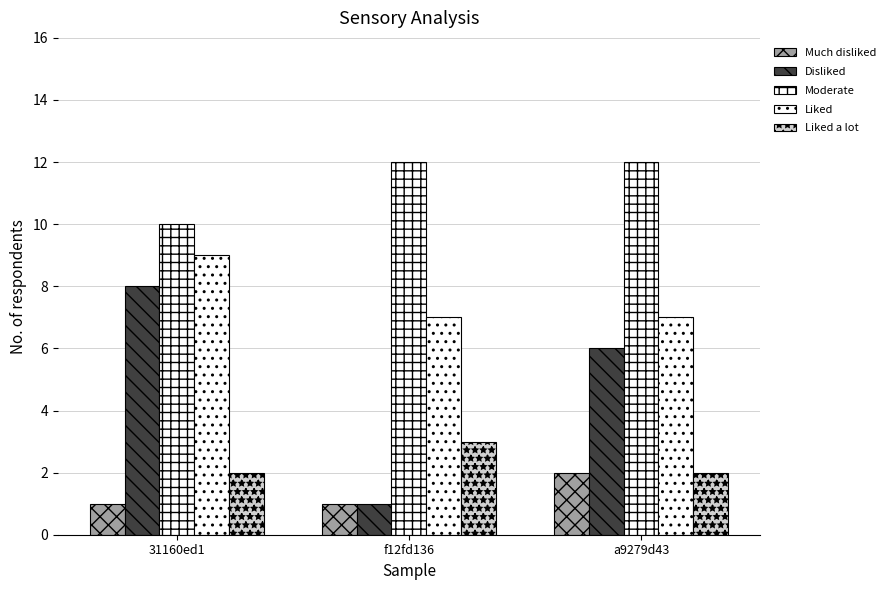

How many values in the Moderate series are below 12?

1